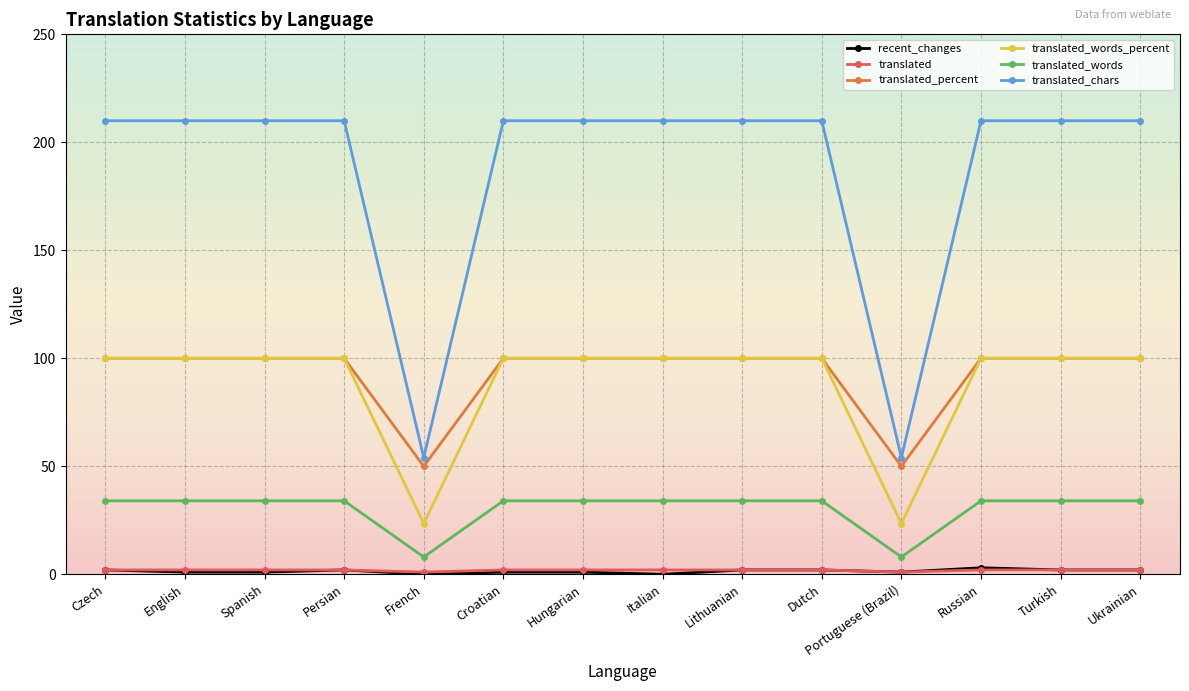

At how many categories does at least one series exceed 161?

12